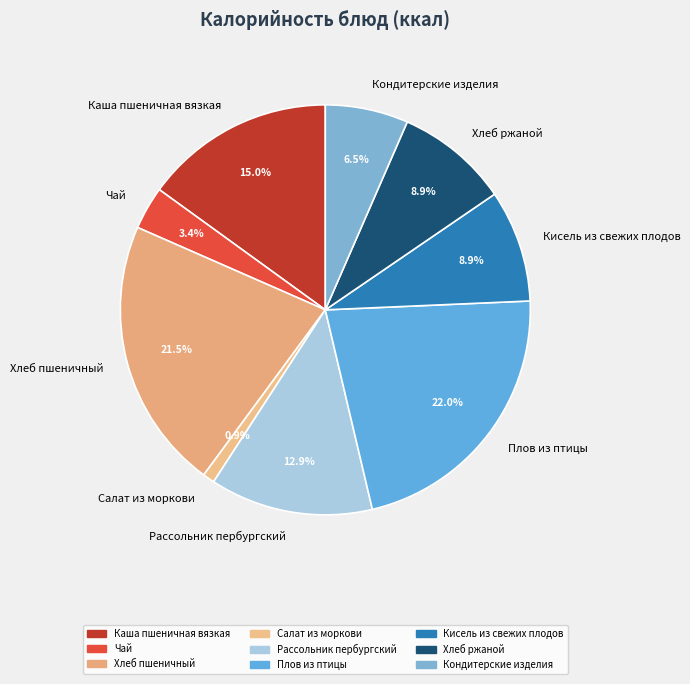

Combined, do Рассольник пербургский and Кондитерские изделия account for over 50%?

No